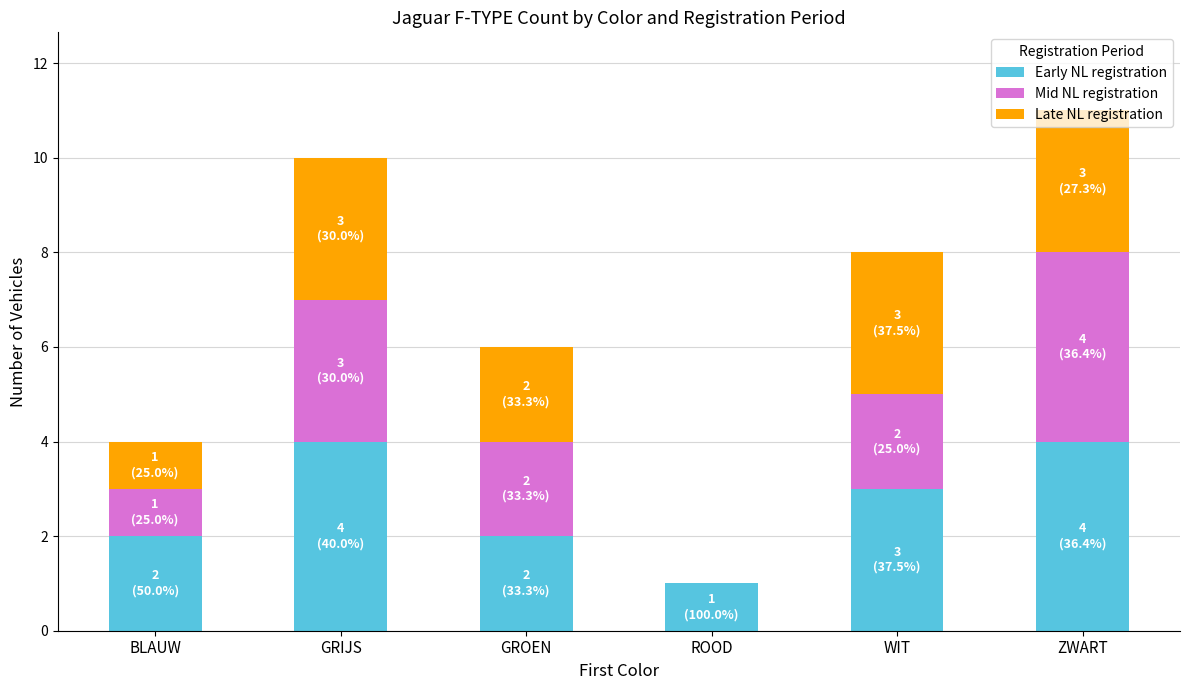

True or false: Early NL registration has a value of 2 at GROEN.

True